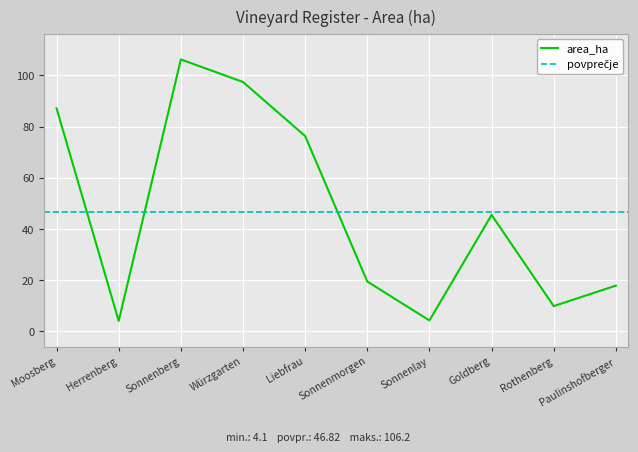

At which category does the chart reach its peak across all series?

Sonnenberg